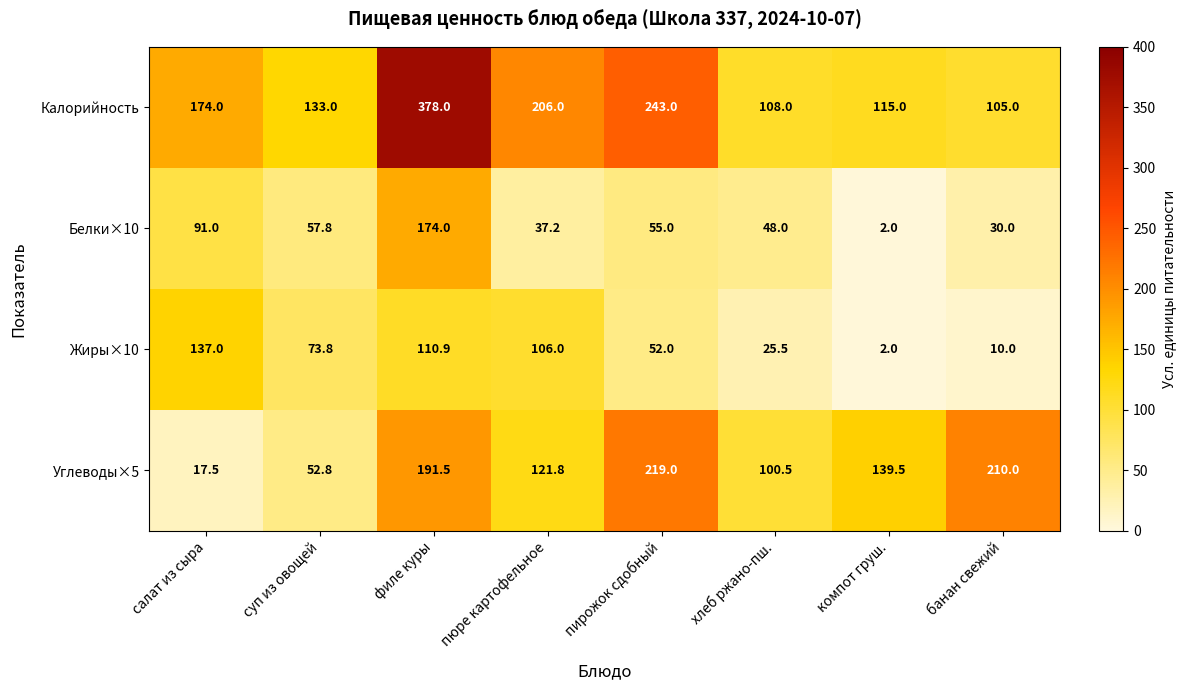

Count the number of data series in this chart.

4